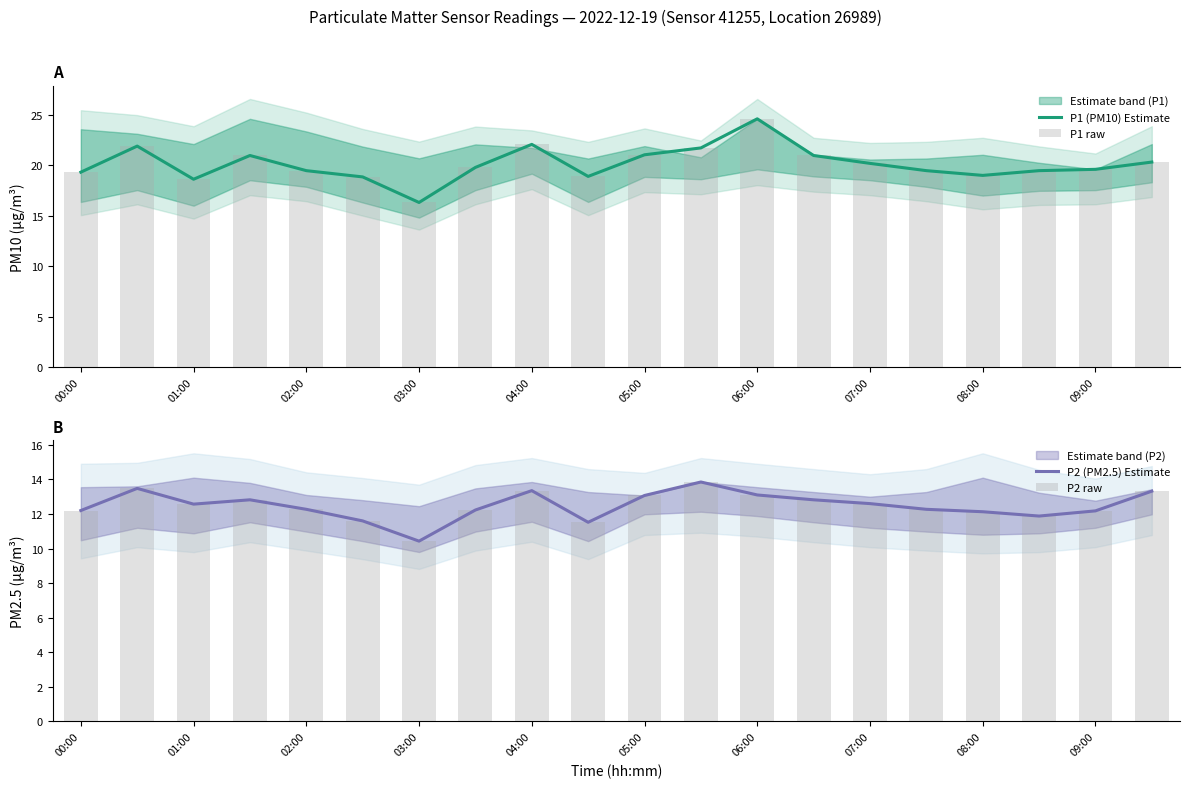

At which label does P1 (PM10) Estimate reach its minimum?

03:00